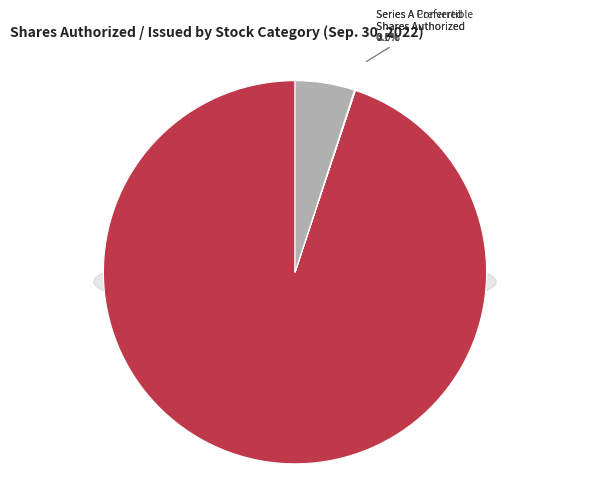

Does Common Stock
Shares Issued account for over 50% of the chart?

No